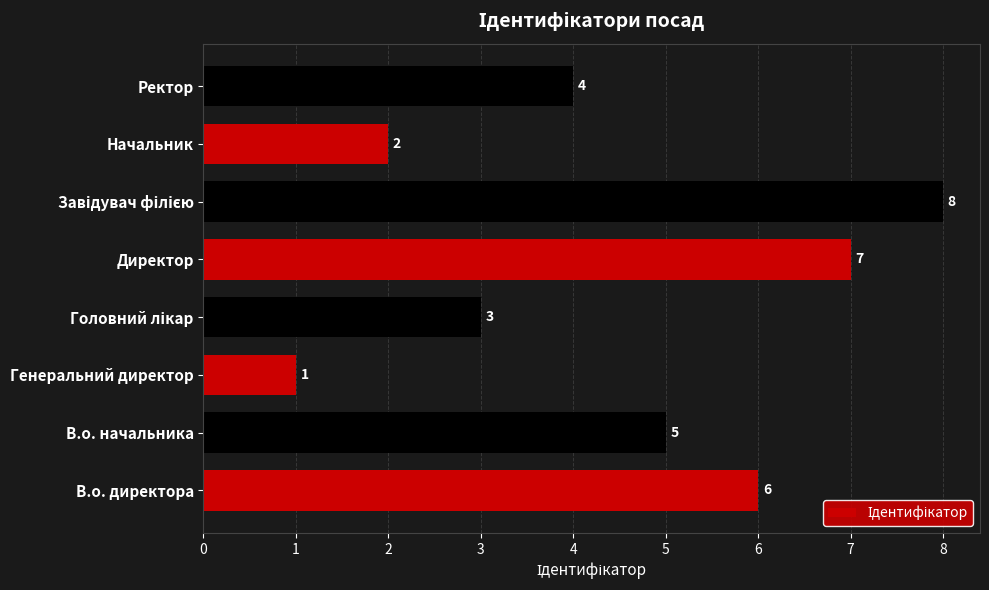

Which category has the lowest value across all series?

Генеральний директор